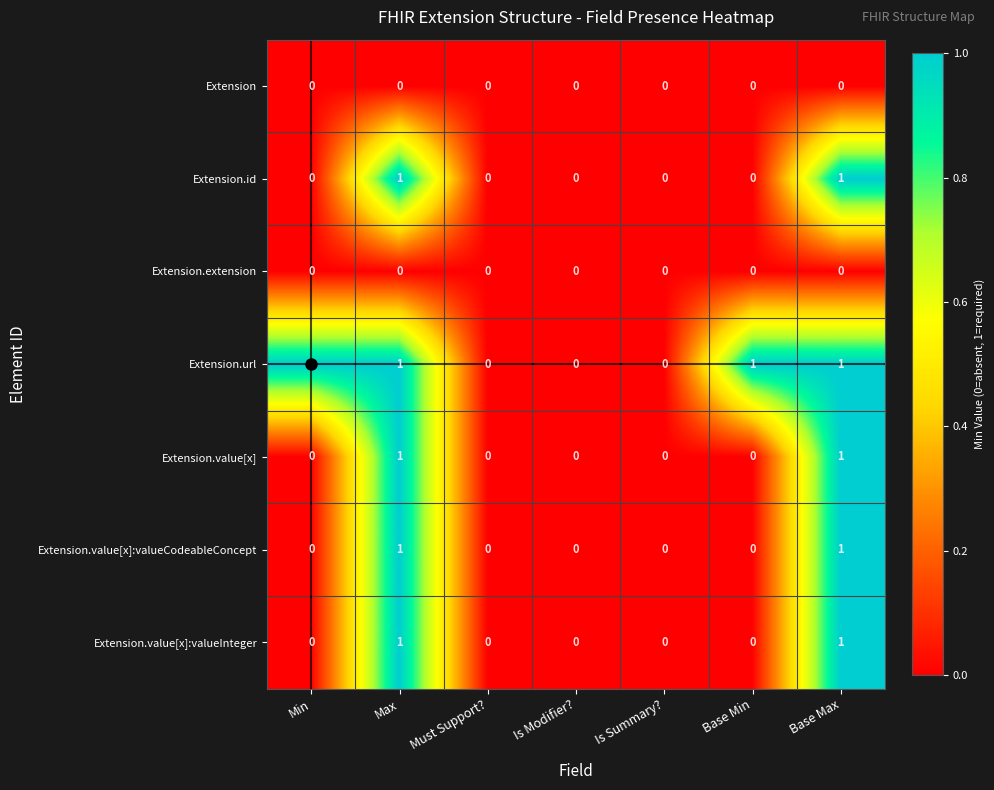

Count the Extension.value[x] values in the range 0 to 1.

7